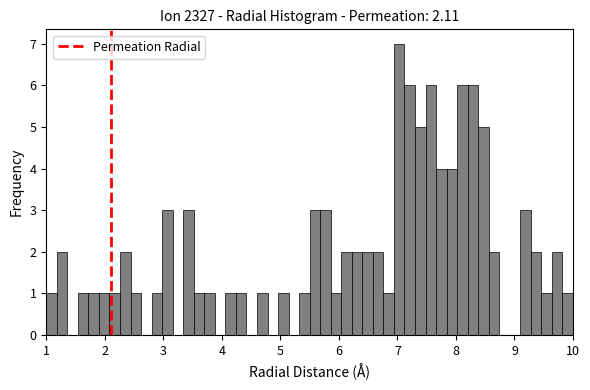

Around what value on the x-axis is the tallest bar? Give the approximate position of its centre, as read against the axis.

7.0